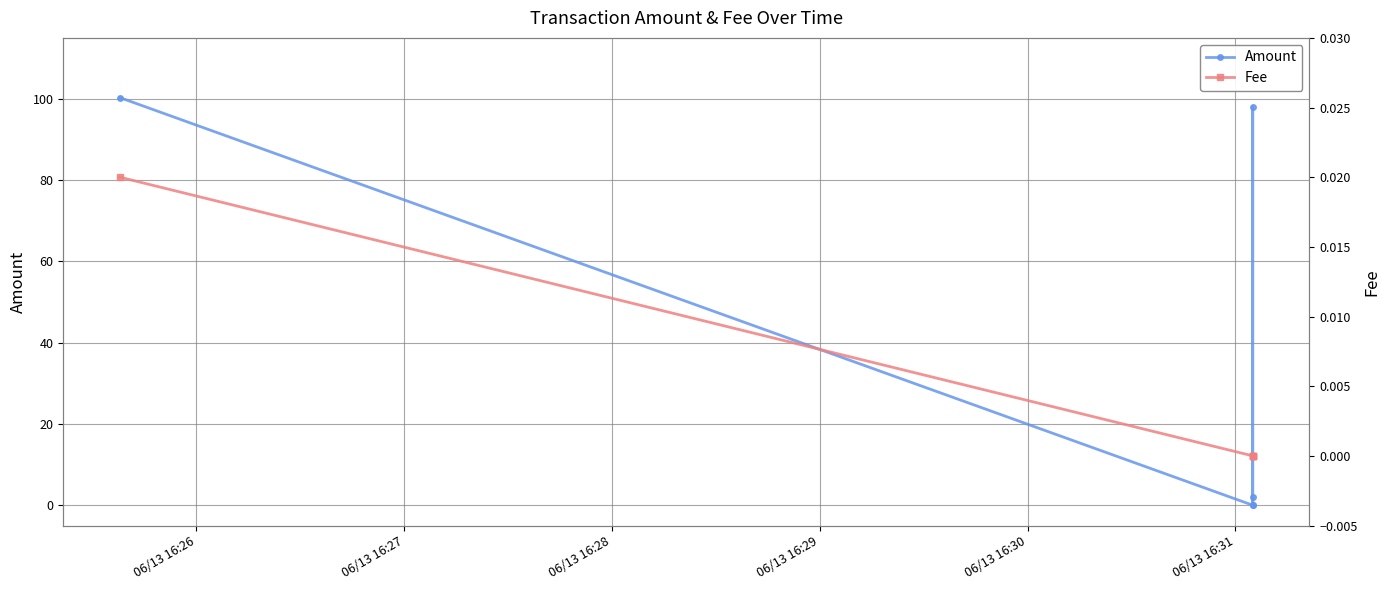

Rank the series by their maximum value, from highest to lowest.

Amount, Fee